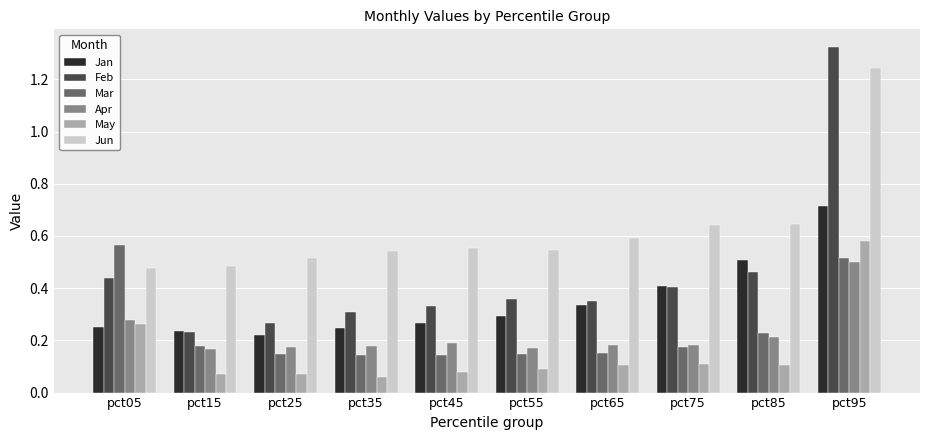

Which series has the widest spread of values?

Feb